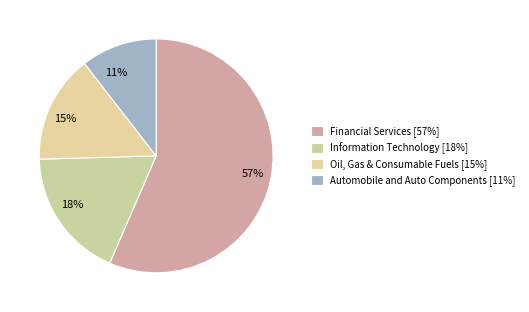

To the nearest percent, what is the average slice percentage?

25%